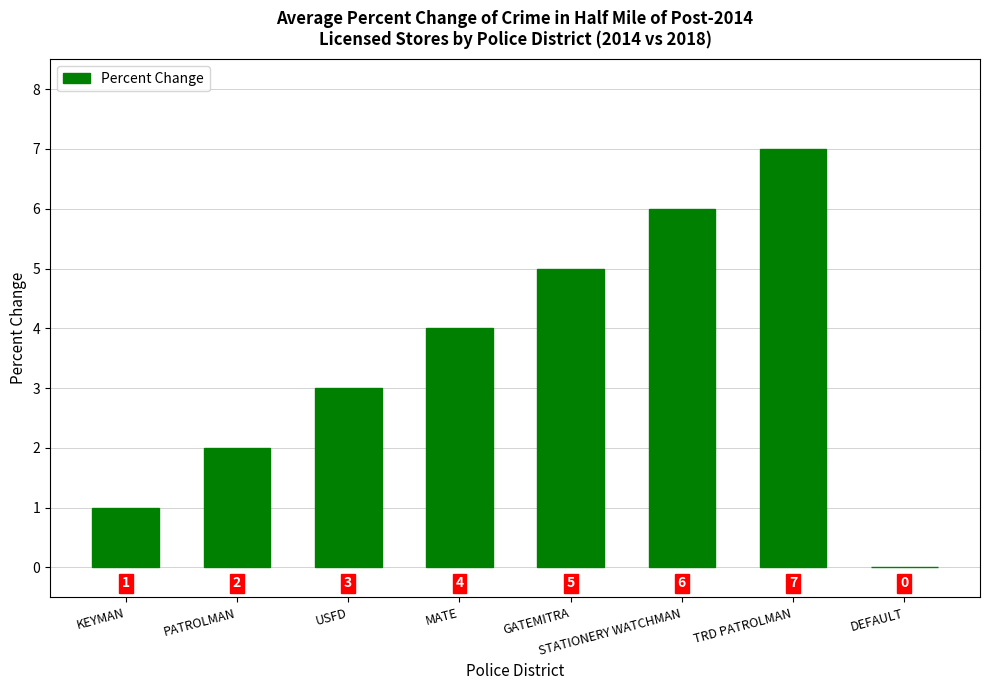

True or false: the data shows 2 at PATROLMAN.

True